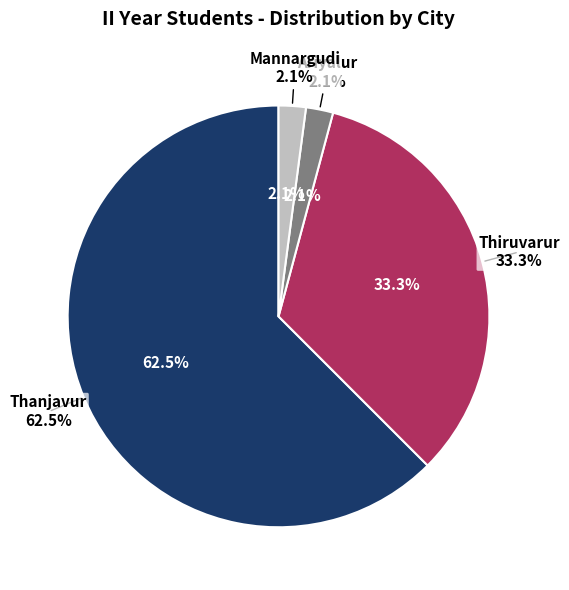

Is the sum of Thanjavur and Thiruvarur greater than half?

Yes